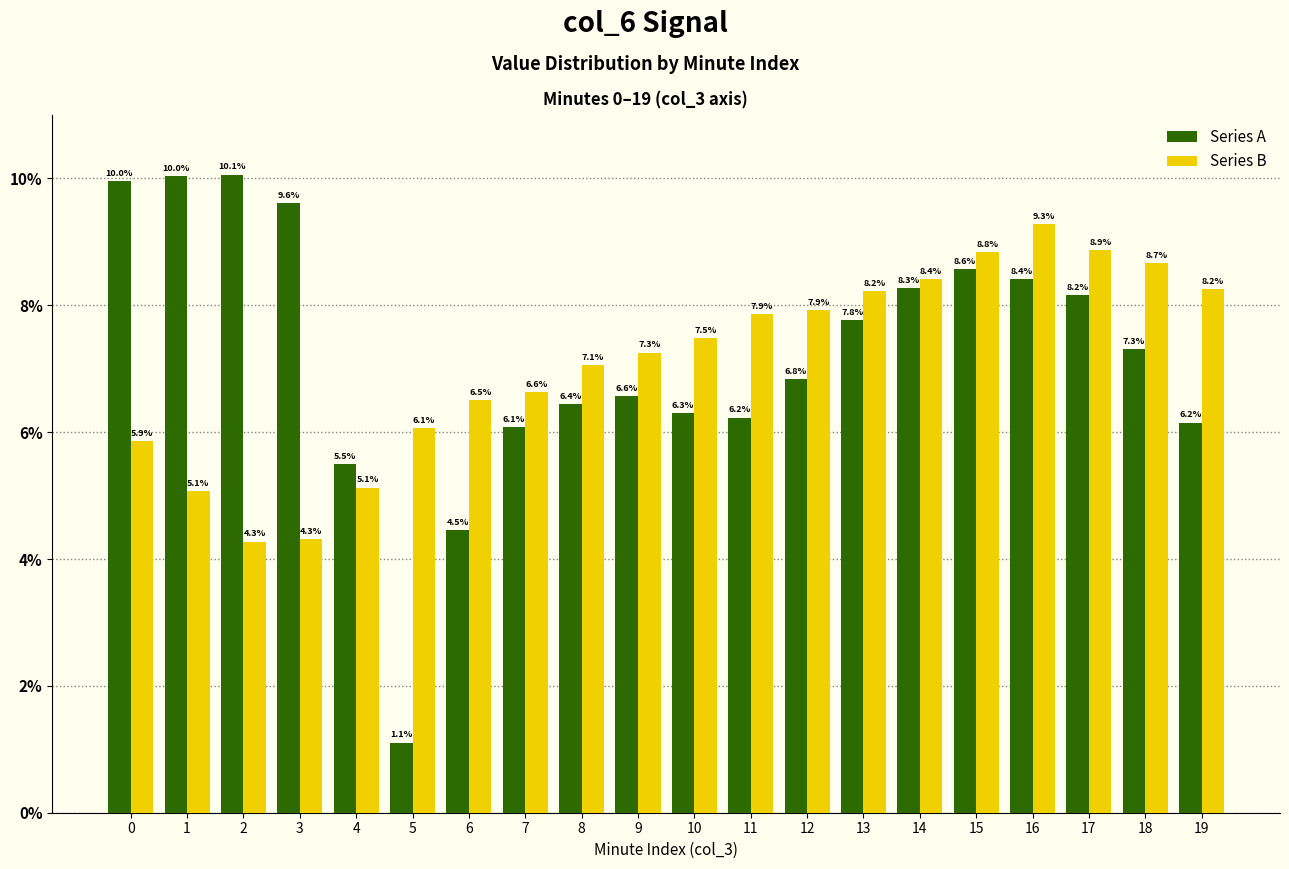

Rank the categories by Series A value from highest to lowest.

2, 1, 0, 3, 15, 16, 14, 17, 13, 18, 12, 9, 8, 10, 11, 19, 7, 4, 6, 5